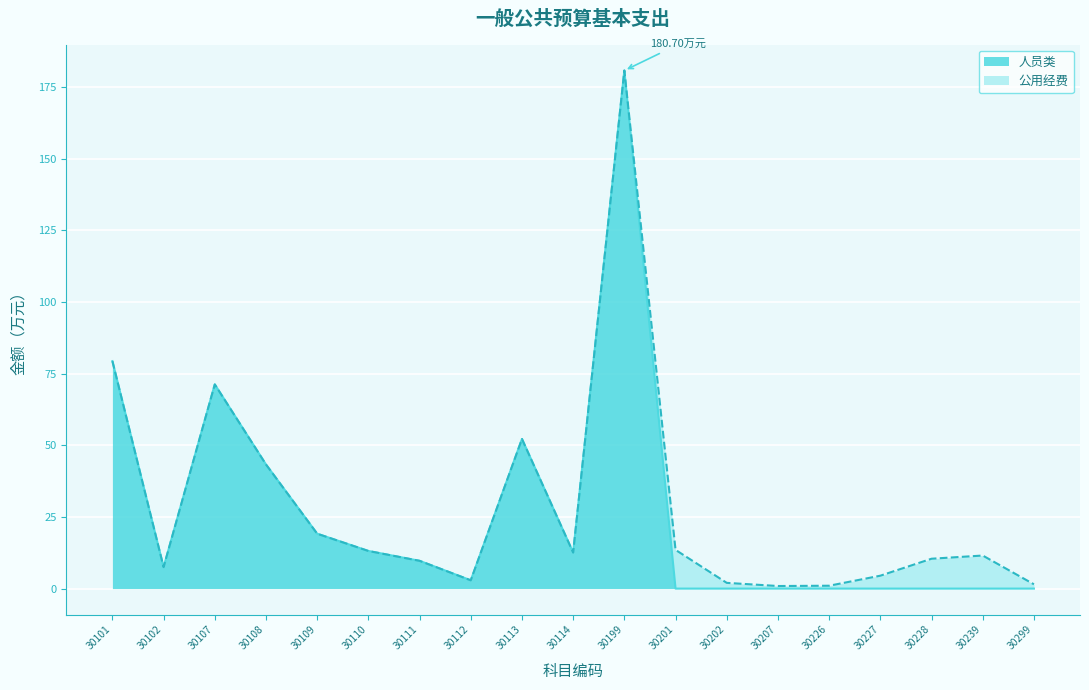

List the labels in order of value, largest first.

30199, 30101, 30107, 30113, 30108, 30109, 30110, 30114, 30111, 30102, 30112, 30201, 30202, 30207, 30226, 30227, 30228, 30239, 30299